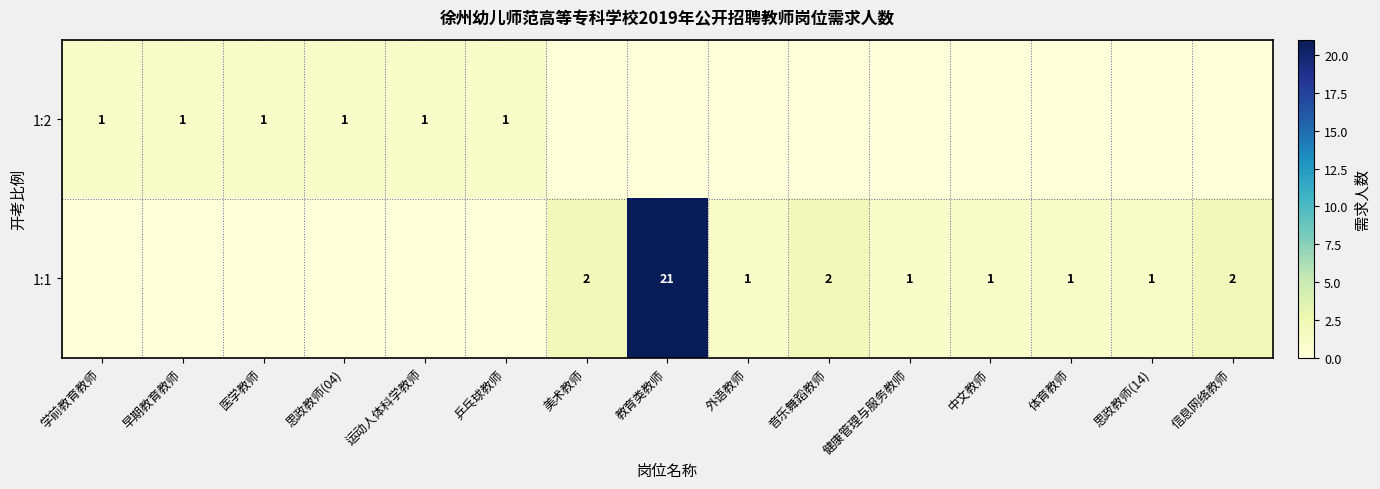

What is the difference between the 1:1 values at 信息网络教师 and 教育类教师?

19